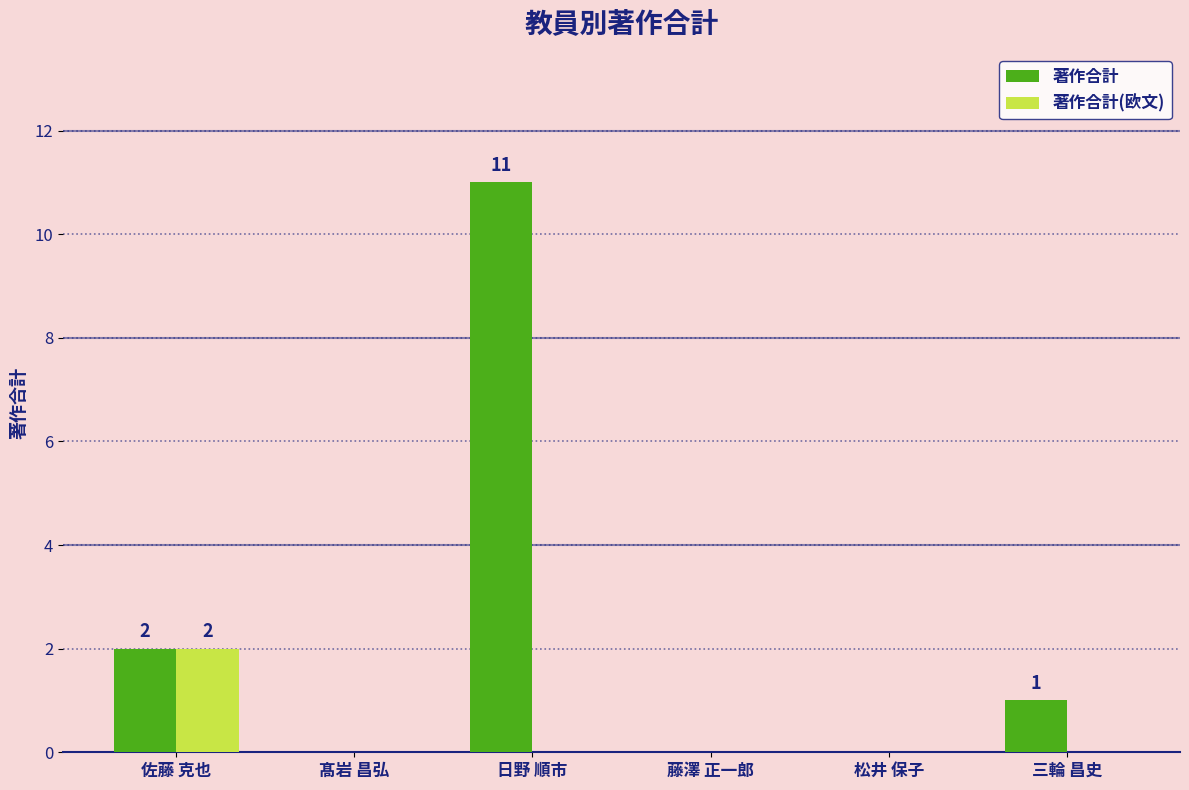

At which category is the sum across all series the highest?

日野 順市